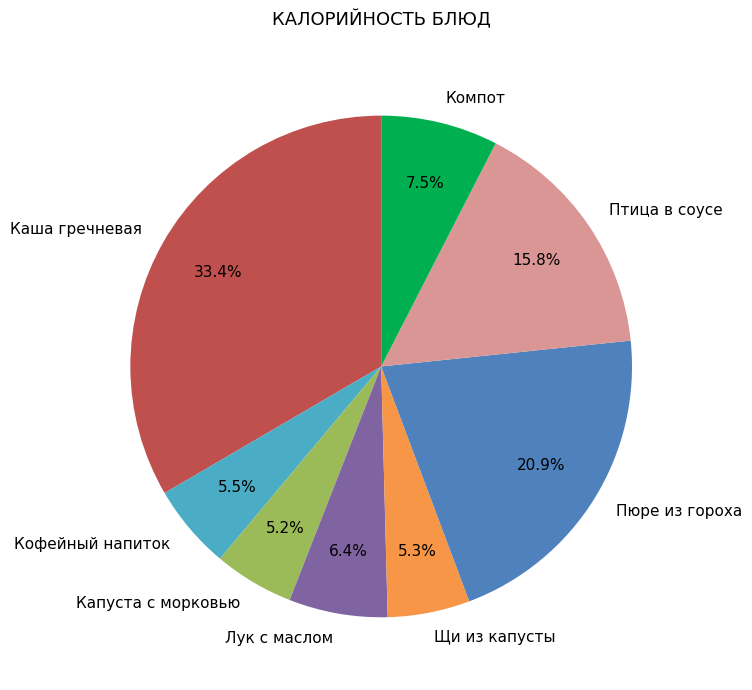

Between Щи из капусты and Компот, which is larger?

Компот